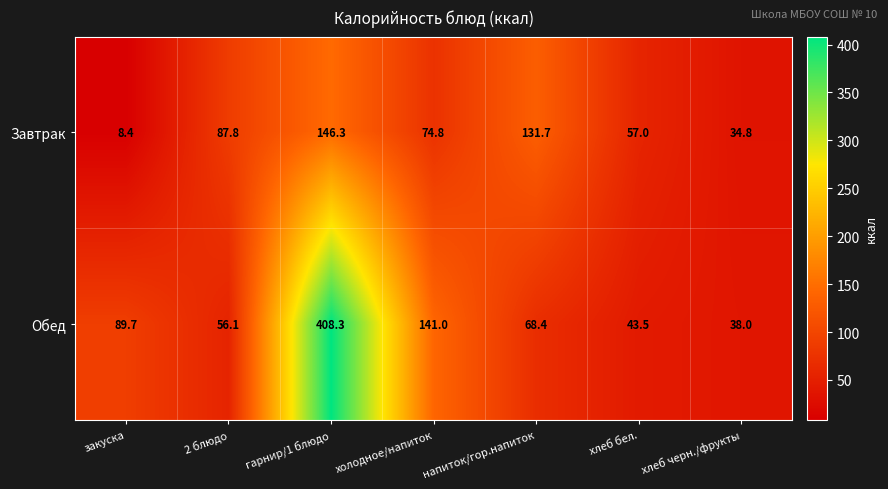

At напиток/гор.напиток, list the series in order from largest to smallest.

Завтрак, Обед